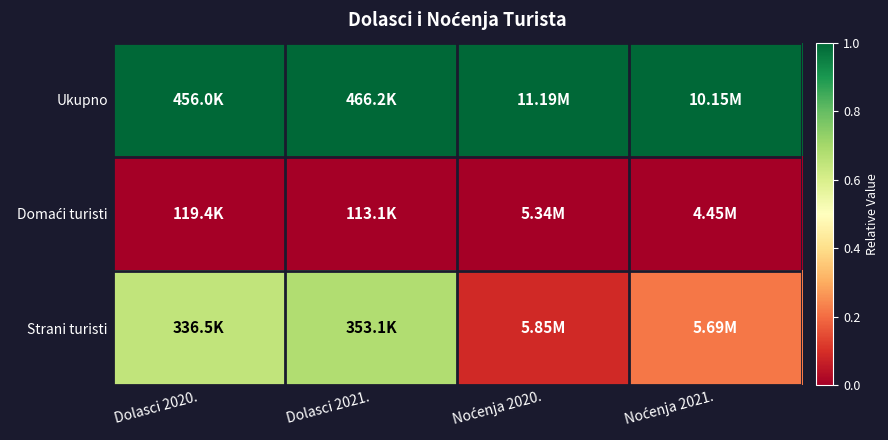

Rank the series at Dolasci 2020. from highest to lowest value.

Ukupno, Strani turisti, Domaći turisti